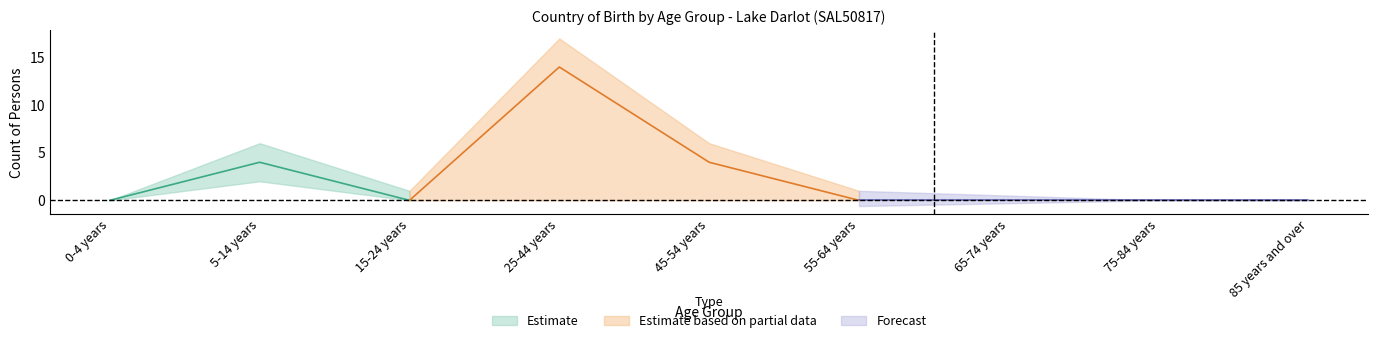

True or false: Australia_lower has a value of 0.0 at 85 years and over.

True